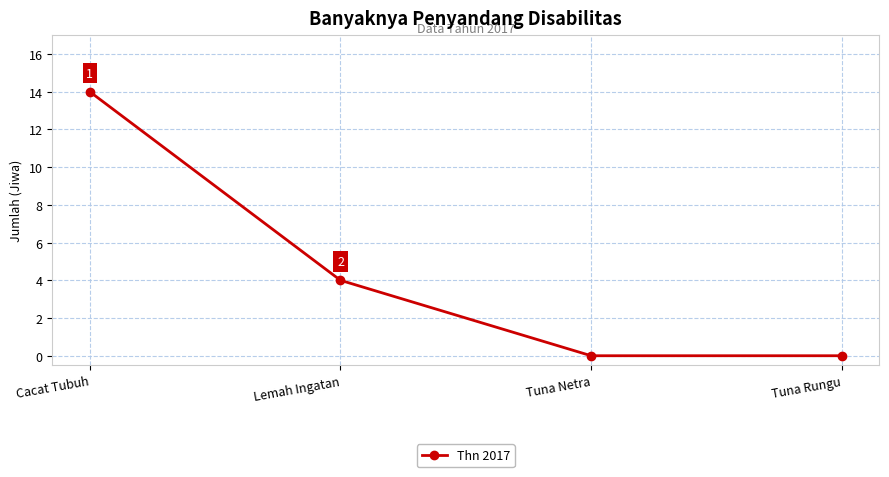

Which label corresponds to the largest value in the chart?

Cacat Tubuh